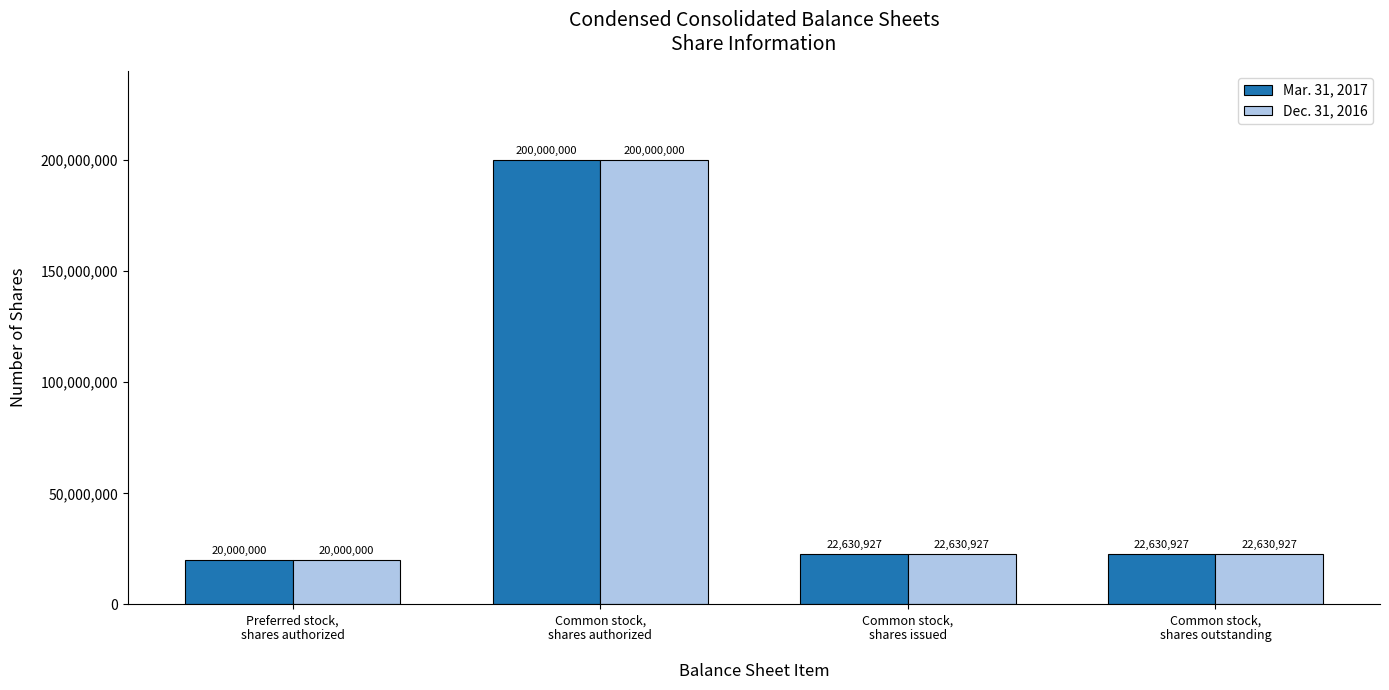

True or false: Mar. 31, 2017 has a value of 200000000 at Common stock,
shares authorized.

True